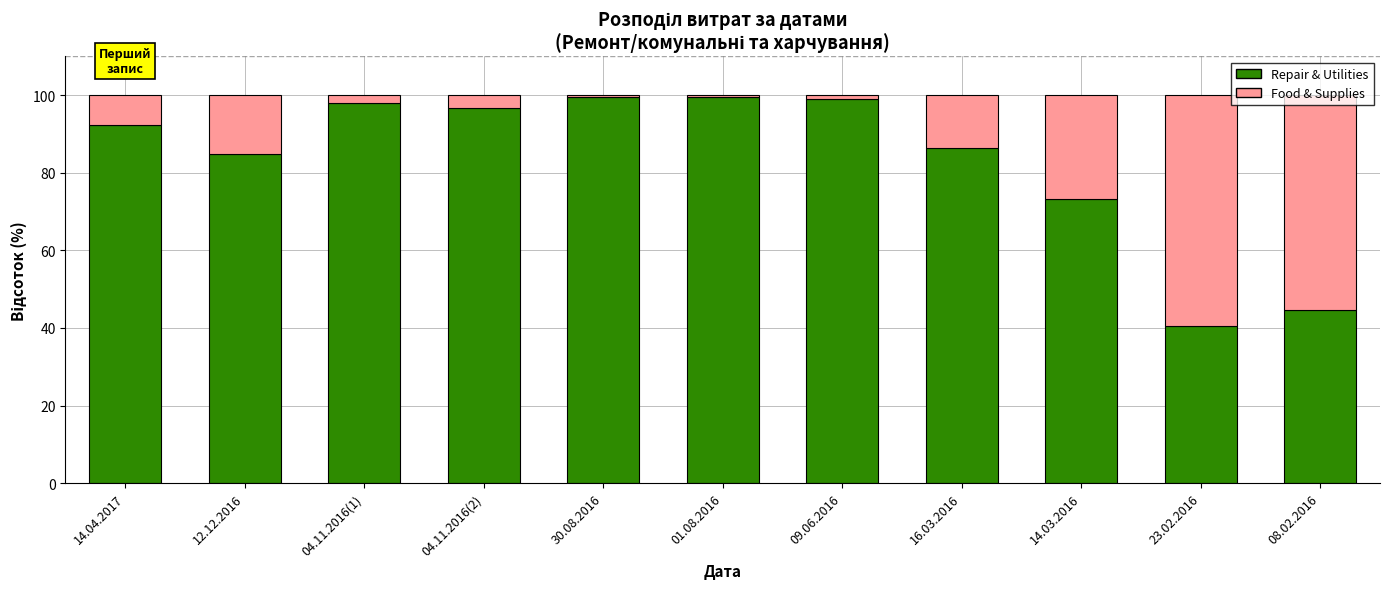

True or false: Repair & Utilities has a value of 36.9 at 16.03.2016.

False